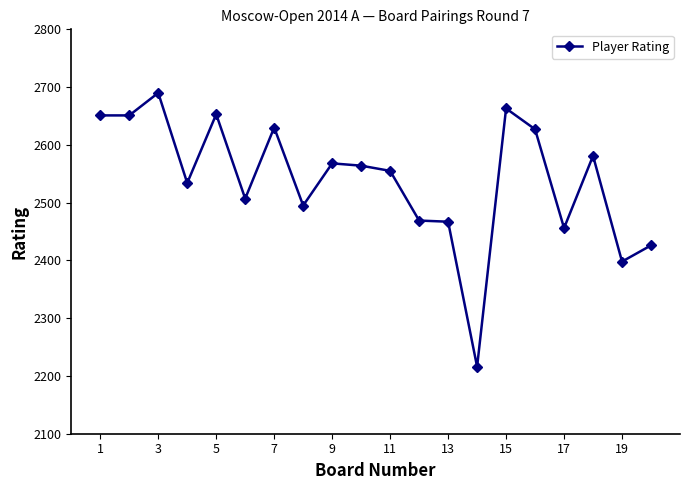

What is the smallest value displayed?

2216